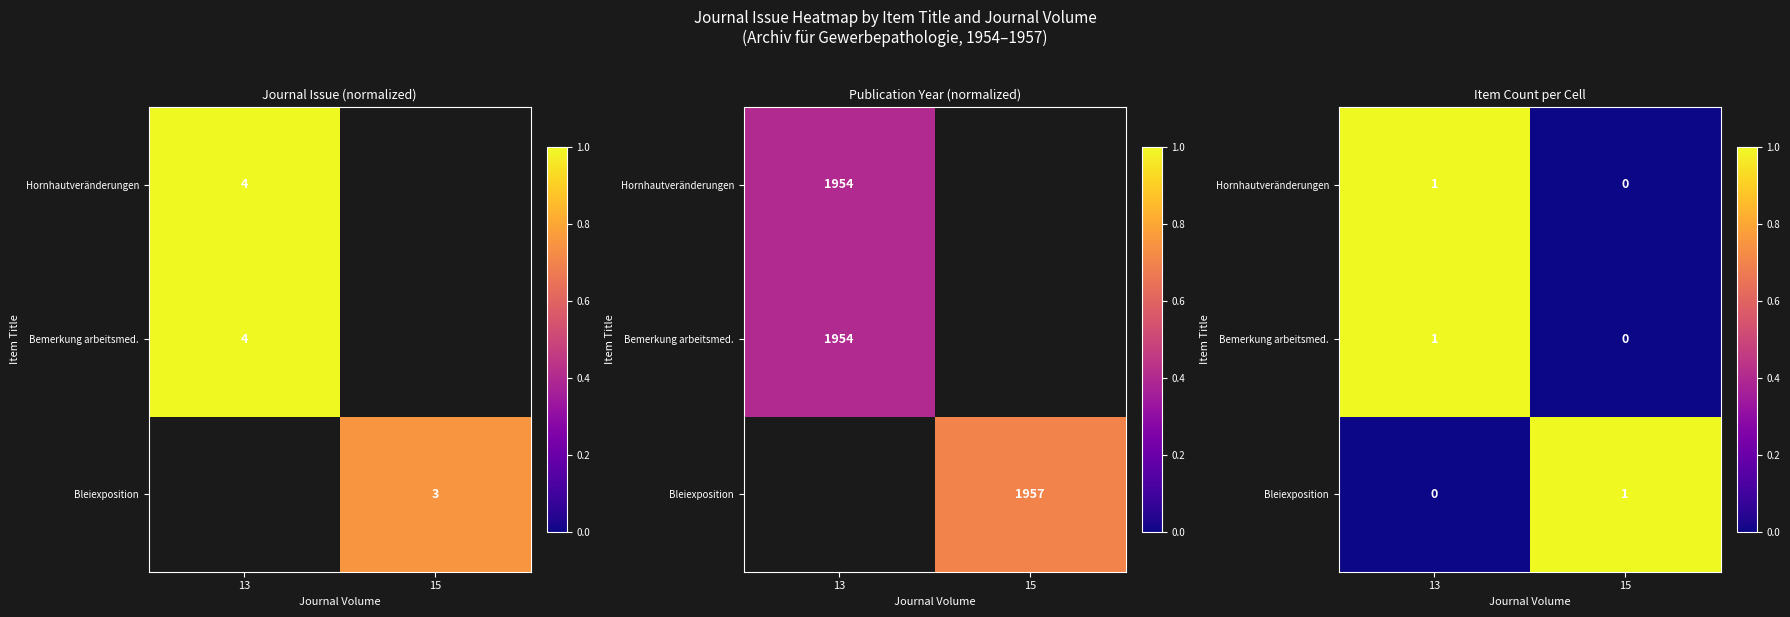

What is the sum of all Bemerkung arbeitsmed. values?

1